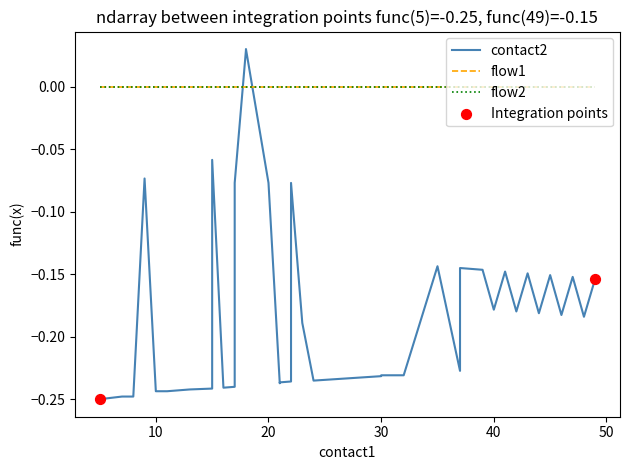

Which series has the widest spread of Y values?

contact2